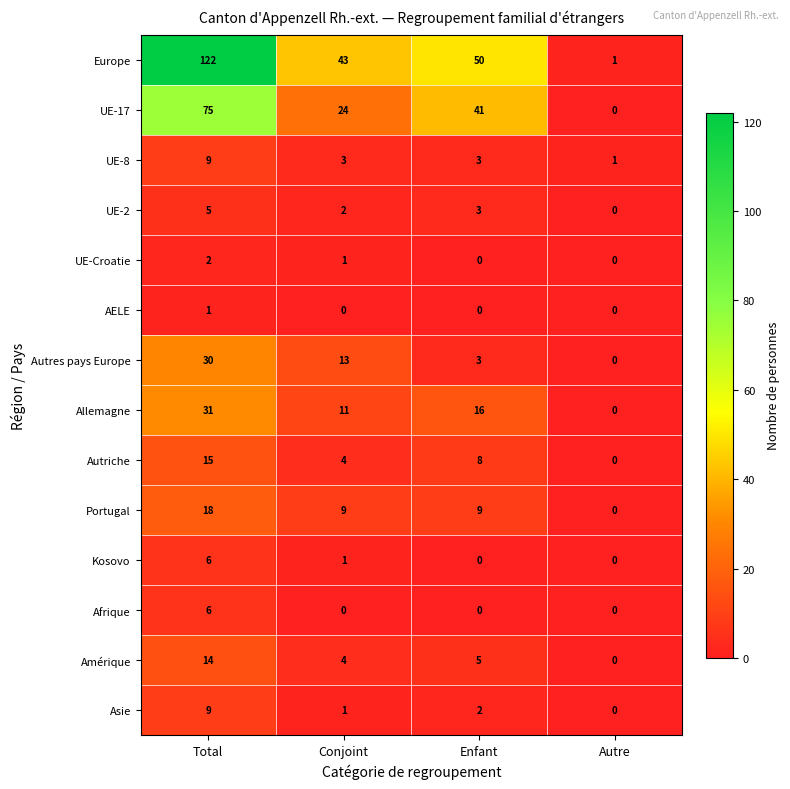

What is the sum of all UE-17 values?

140